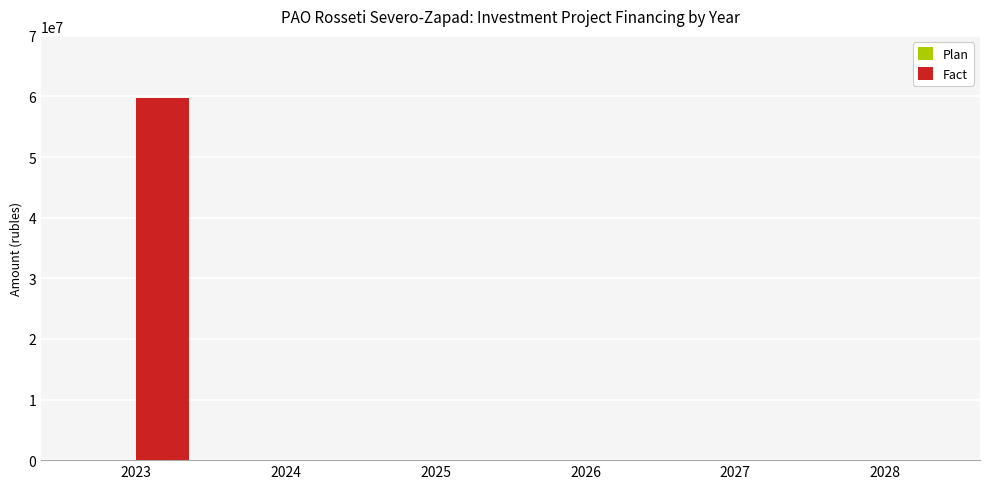

Between 2025 and 2023, which is larger?

2023